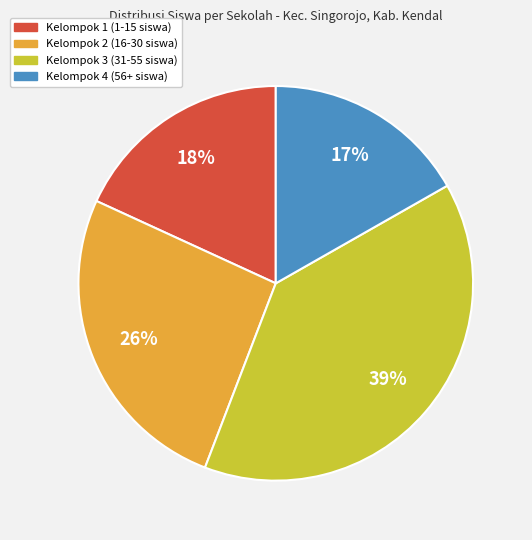

To the nearest percent, what is the average slice percentage?

25%